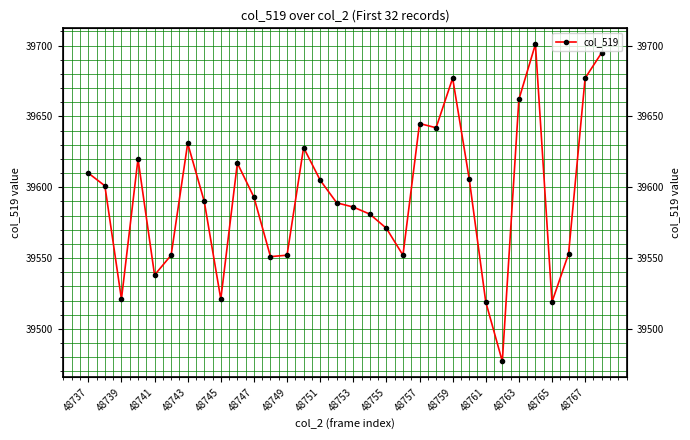

What is the sum of all values?

1266982